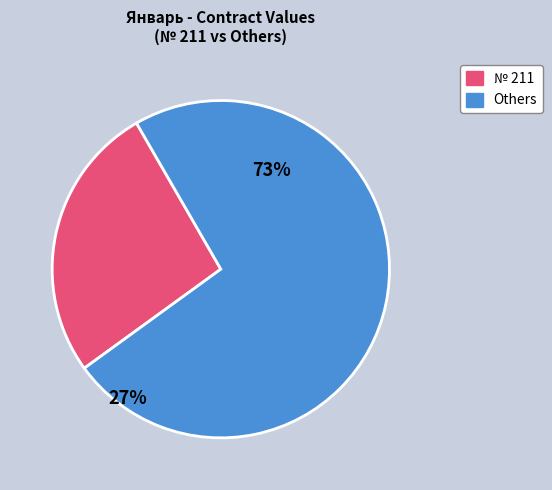

Is there a majority slice in this chart?

Yes